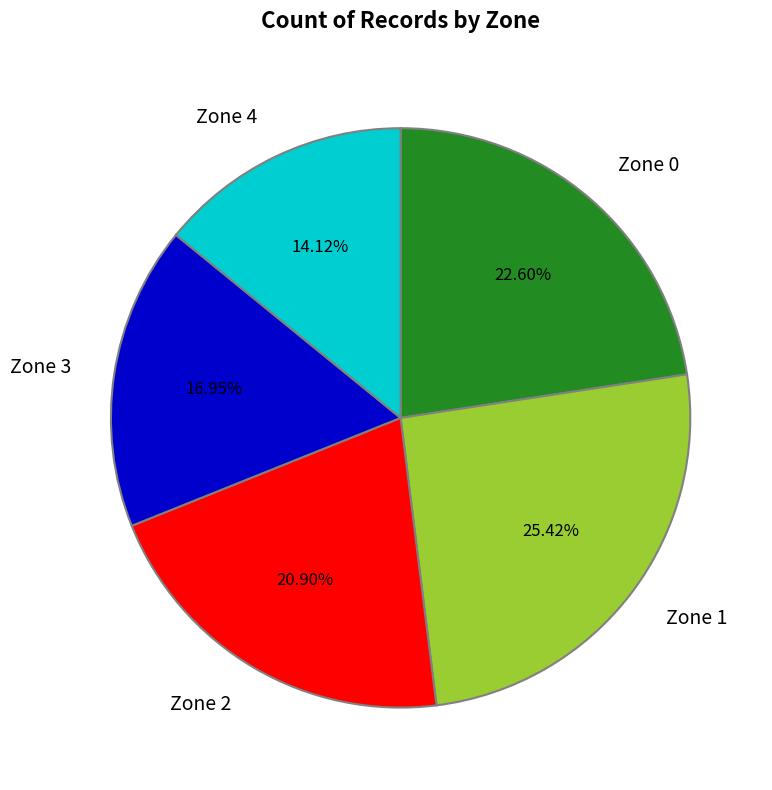

Approximately how many times larger is the value at Zone 3 compared to Zone 4?

1.2